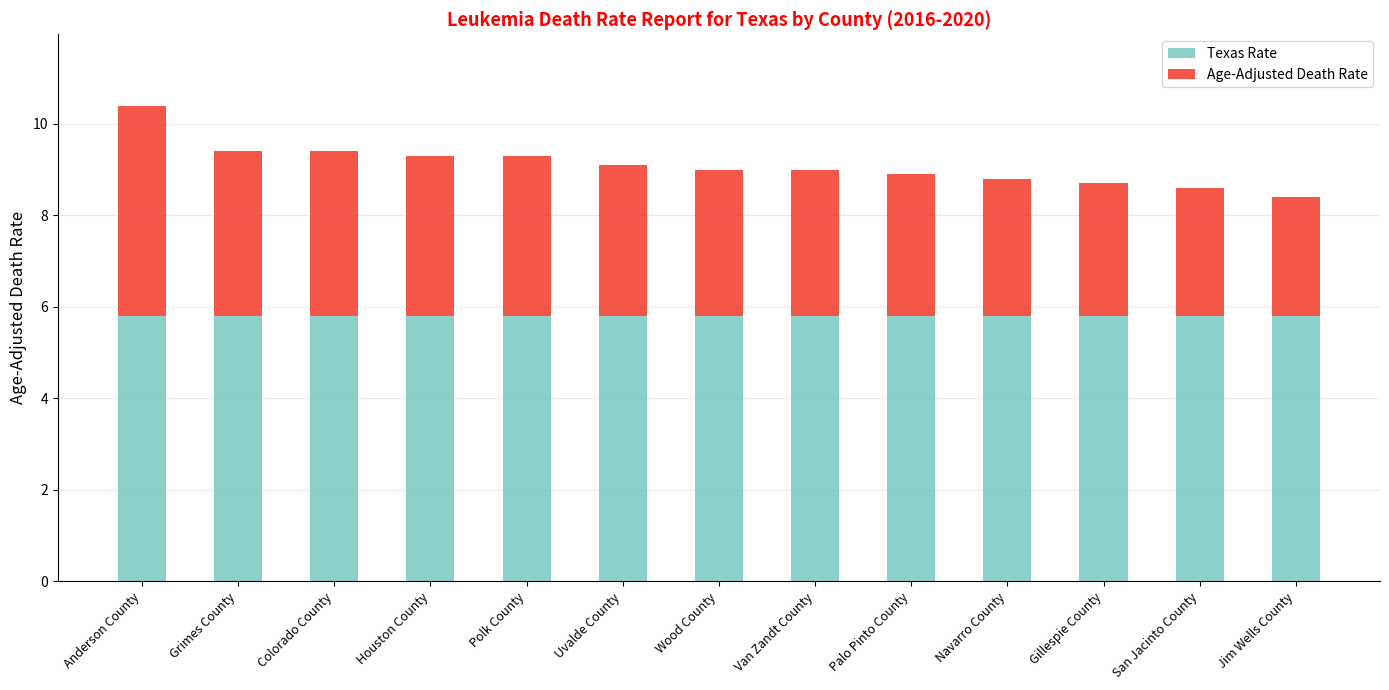

The Texas Rate series shows 5.8 at Jim Wells County. True or false?

True